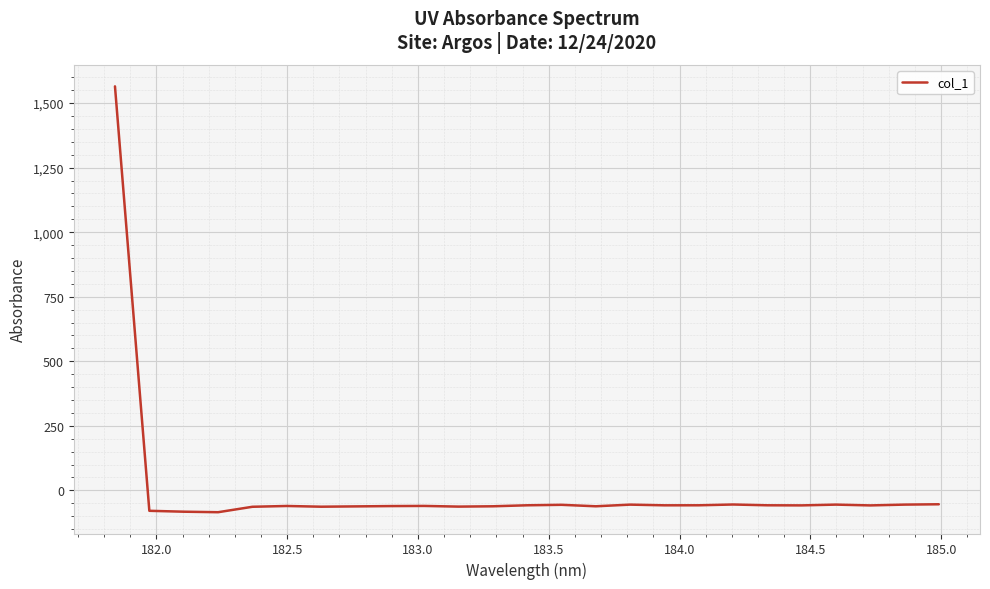

How many values are above zero?

1